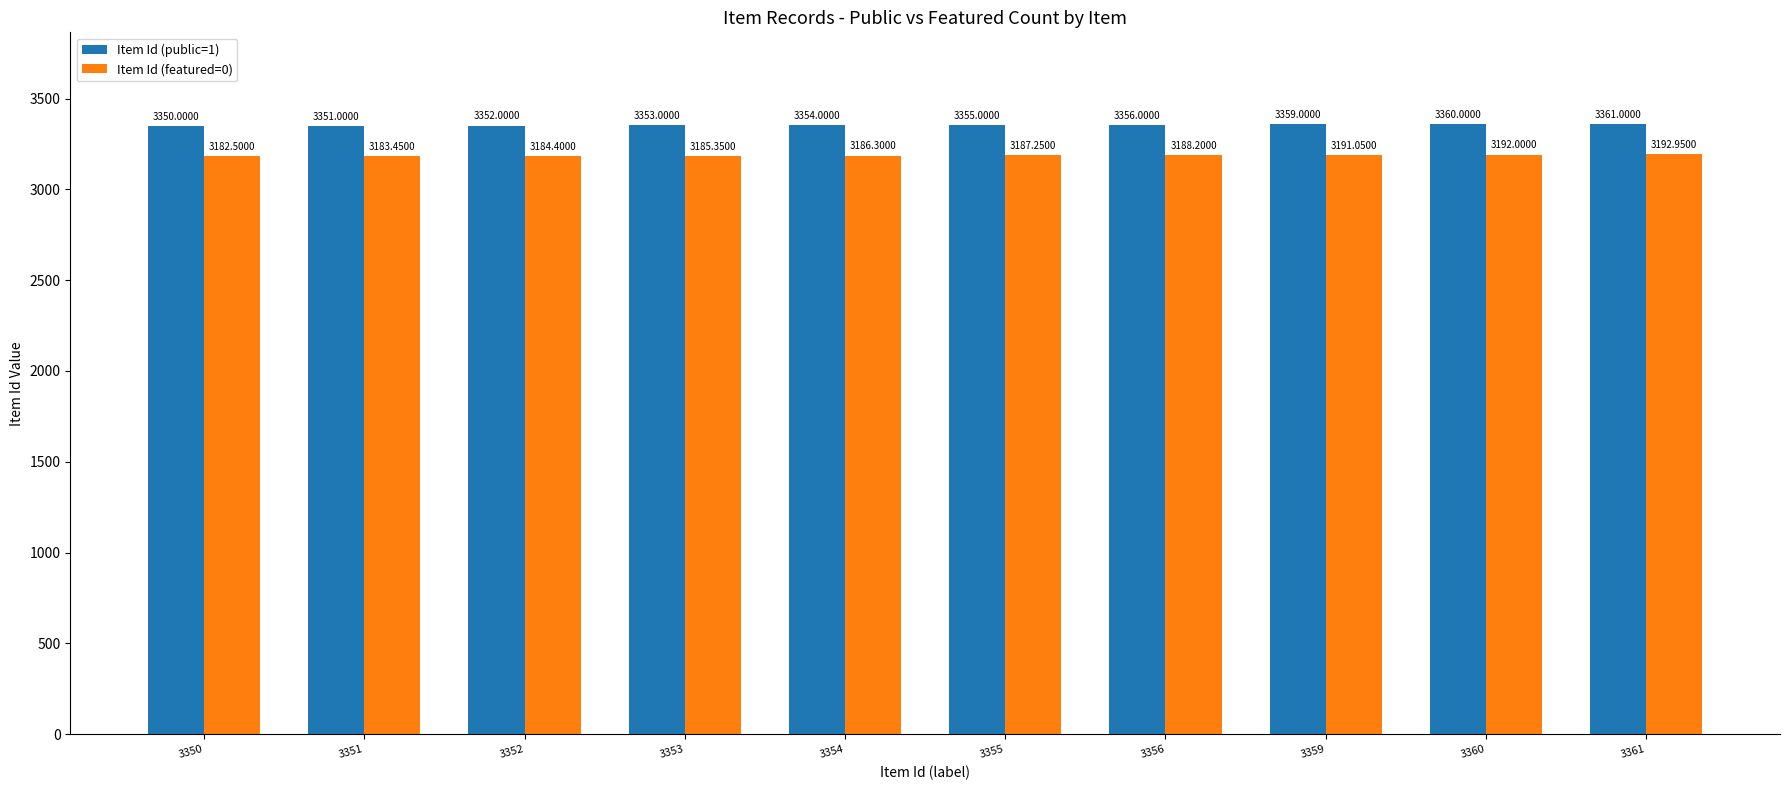

Which series has the widest spread of values?

Item Id (public=1)